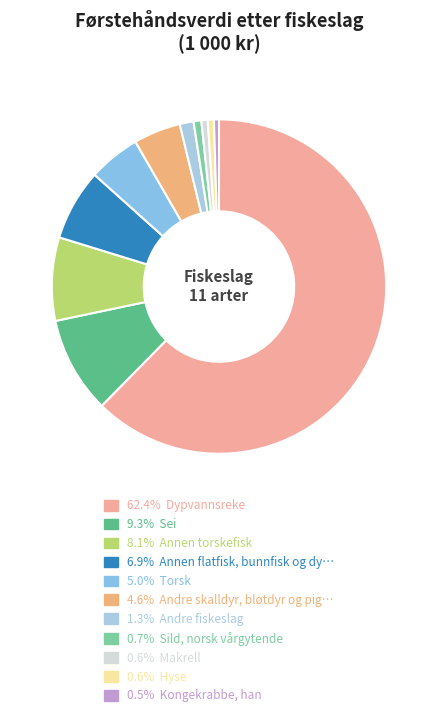

How many segments does this pie chart have?

11